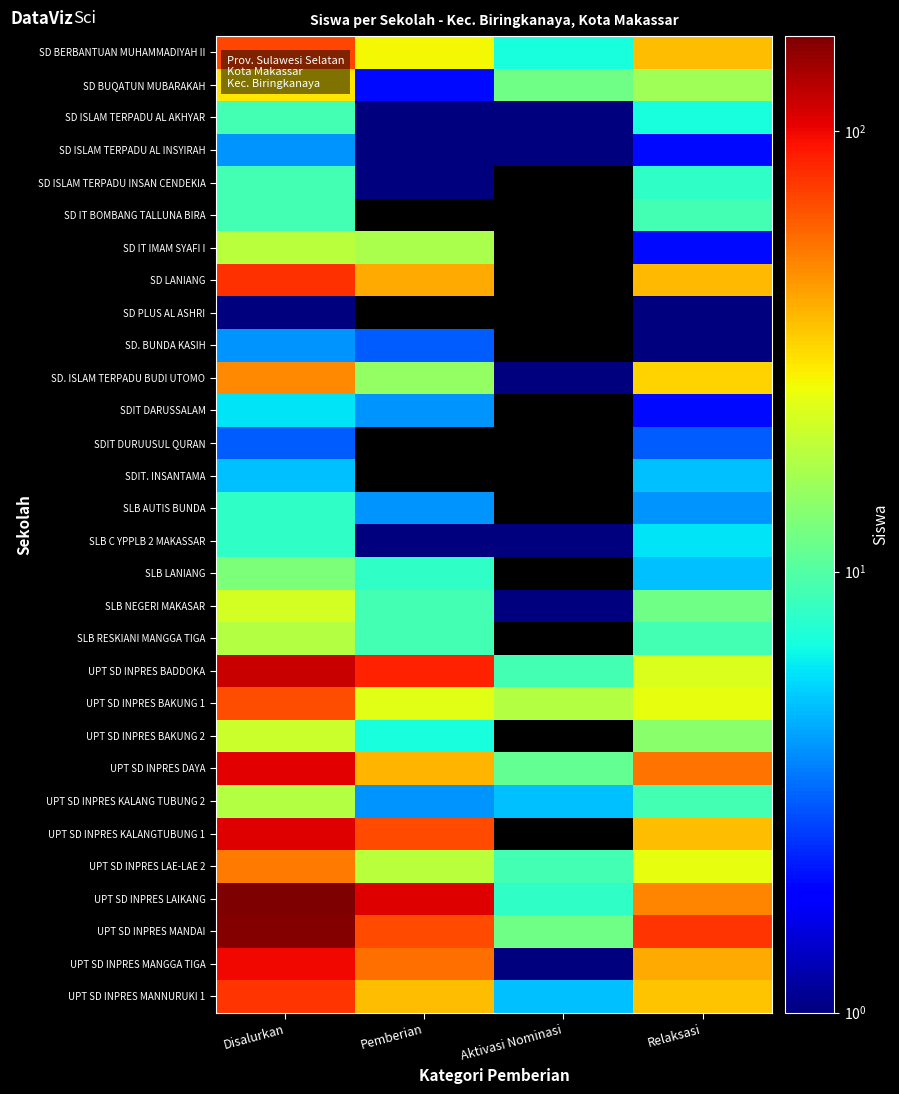

Reading right to left, transcribe all the data shown in this chart.

SD BERBANTUAN MUHAMMADIYAH II: Relaksasi=37	Aktivasi Nominasi=7	Pemberian=27	Disalurkan=71
SD BUQATUN MUBARAKAH: Relaksasi=16	Aktivasi Nominasi=12	Pemberian=2	Disalurkan=30
SD ISLAM TERPADU AL AKHYAR: Relaksasi=7	Aktivasi Nominasi=1	Pemberian=1	Disalurkan=9
SD ISLAM TERPADU AL INSYIRAH: Relaksasi=2	Aktivasi Nominasi=1	Pemberian=1	Disalurkan=4
SD ISLAM TERPADU INSAN CENDEKIA: Relaksasi=8	Aktivasi Nominasi=0	Pemberian=1	Disalurkan=9
SD IT BOMBANG TALLUNA BIRA: Relaksasi=9	Aktivasi Nominasi=0	Pemberian=0	Disalurkan=9
SD IT IMAM SYAFI I: Relaksasi=2	Aktivasi Nominasi=0	Pemberian=17	Disalurkan=19
SD LANIANG: Relaksasi=38	Aktivasi Nominasi=0	Pemberian=41	Disalurkan=79
SD PLUS AL ASHRI: Relaksasi=1	Aktivasi Nominasi=0	Pemberian=0	Disalurkan=1
SD. BUNDA KASIH: Relaksasi=1	Aktivasi Nominasi=0	Pemberian=3	Disalurkan=4
SD. ISLAM TERPADU BUDI UTOMO: Relaksasi=33	Aktivasi Nominasi=1	Pemberian=15	Disalurkan=49
SDIT DARUSSALAM: Relaksasi=2	Aktivasi Nominasi=0	Pemberian=4	Disalurkan=6
SDIT DURUUSUL QURAN: Relaksasi=3	Aktivasi Nominasi=0	Pemberian=0	Disalurkan=3
SDIT. INSANTAMA: Relaksasi=5	Aktivasi Nominasi=0	Pemberian=0	Disalurkan=5
SLB AUTIS BUNDA: Relaksasi=4	Aktivasi Nominasi=0	Pemberian=4	Disalurkan=8
SLB C YPPLB 2 MAKASSAR: Relaksasi=6	Aktivasi Nominasi=1	Pemberian=1	Disalurkan=8
SLB LANIANG: Relaksasi=5	Aktivasi Nominasi=0	Pemberian=8	Disalurkan=13
SLB NEGERI MAKASAR: Relaksasi=12	Aktivasi Nominasi=1	Pemberian=9	Disalurkan=22
SLB RESKIANI MANGGA TIGA: Relaksasi=9	Aktivasi Nominasi=0	Pemberian=9	Disalurkan=18
UPT SD INPRES BADDOKA: Relaksasi=23	Aktivasi Nominasi=9	Pemberian=85	Disalurkan=117
UPT SD INPRES BAKUNG 1: Relaksasi=25	Aktivasi Nominasi=18	Pemberian=24	Disalurkan=67
UPT SD INPRES BAKUNG 2: Relaksasi=14	Aktivasi Nominasi=0	Pemberian=7	Disalurkan=21
UPT SD INPRES DAYA: Relaksasi=55	Aktivasi Nominasi=11	Pemberian=39	Disalurkan=105
UPT SD INPRES KALANG TUBUNG 2: Relaksasi=9	Aktivasi Nominasi=5	Pemberian=4	Disalurkan=18
UPT SD INPRES KALANGTUBUNG 1: Relaksasi=37	Aktivasi Nominasi=0	Pemberian=69	Disalurkan=106
UPT SD INPRES LAE-LAE 2: Relaksasi=25	Aktivasi Nominasi=9	Pemberian=19	Disalurkan=53
UPT SD INPRES LAIKANG: Relaksasi=50	Aktivasi Nominasi=8	Pemberian=106	Disalurkan=164
UPT SD INPRES MANDAI: Relaksasi=78	Aktivasi Nominasi=12	Pemberian=69	Disalurkan=159
UPT SD INPRES MANGGA TIGA: Relaksasi=41	Aktivasi Nominasi=1	Pemberian=56	Disalurkan=98
UPT SD INPRES MANNURUKI 1: Relaksasi=36	Aktivasi Nominasi=5	Pemberian=37	Disalurkan=78